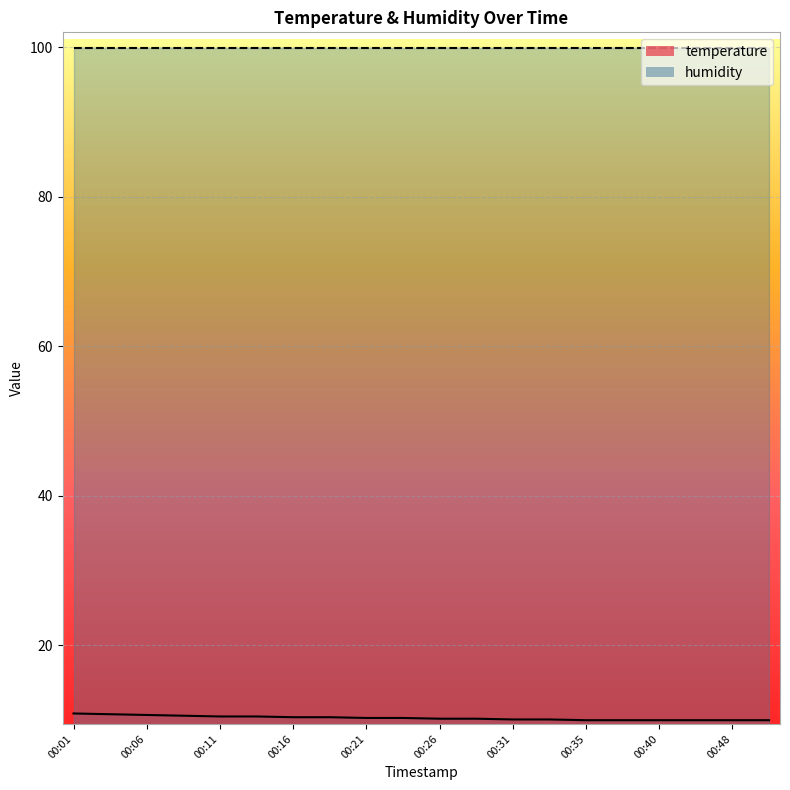

Between 00:40 and 00:01, which is larger?

00:01